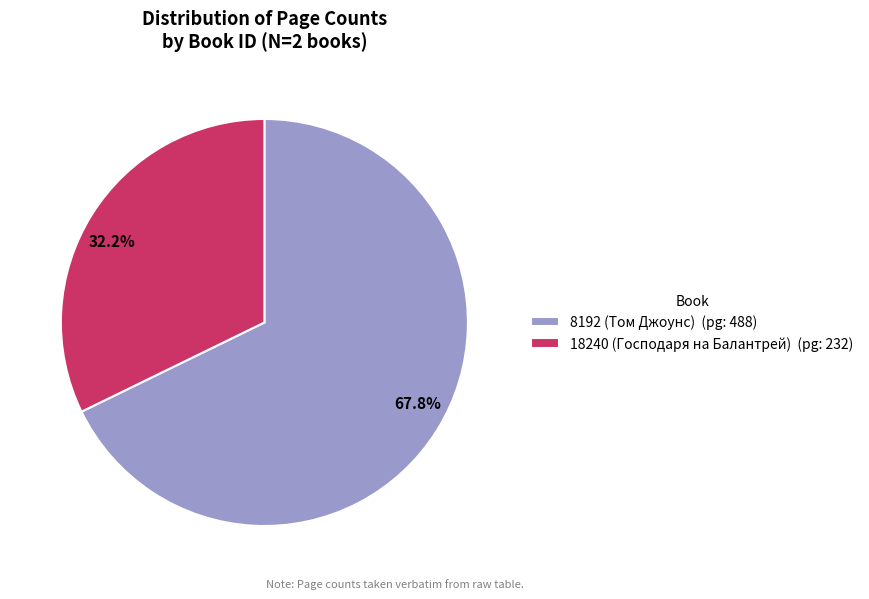

Does 18240 (Господаря на Балантрей) represent more than half of the total?

No